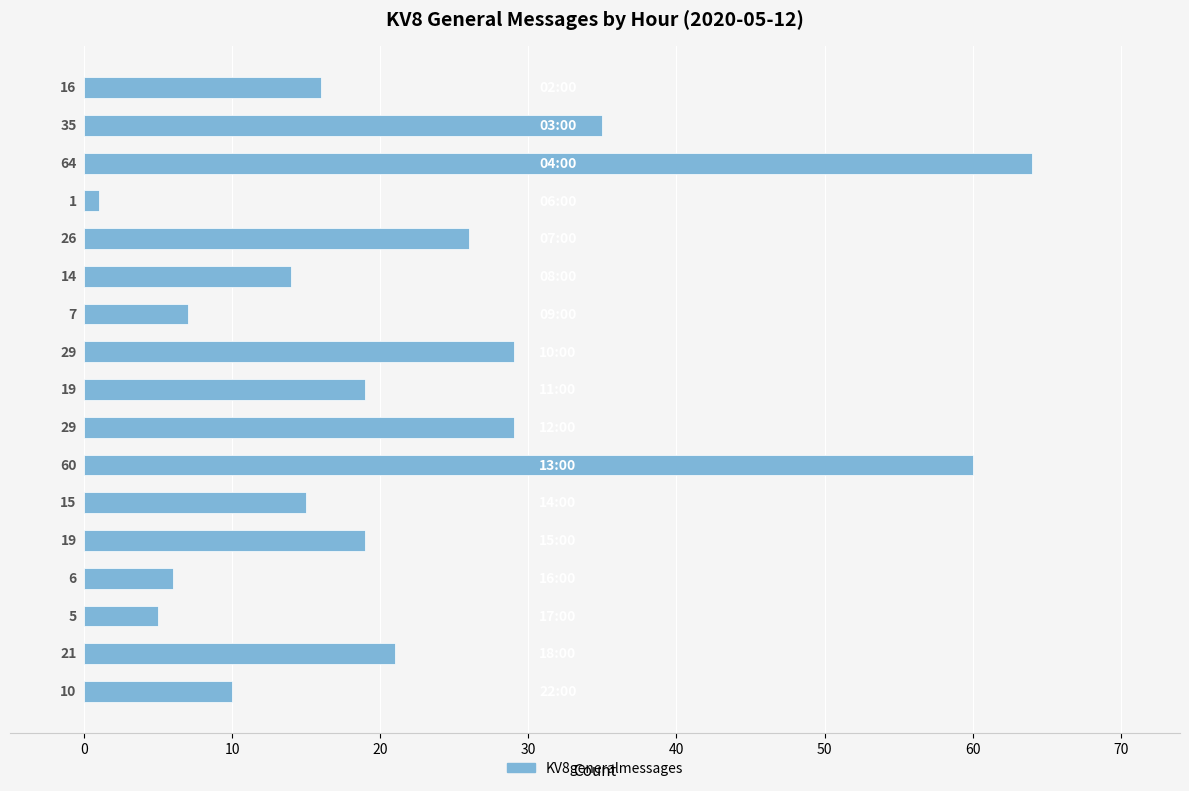

Are the bars grouped side by side (vs. stacked)?

No